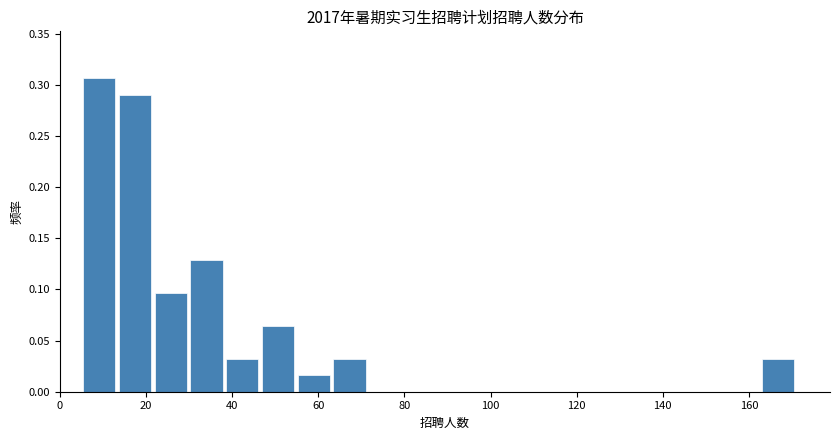

Which range on the x-axis has the tallest bar?

6 to 14